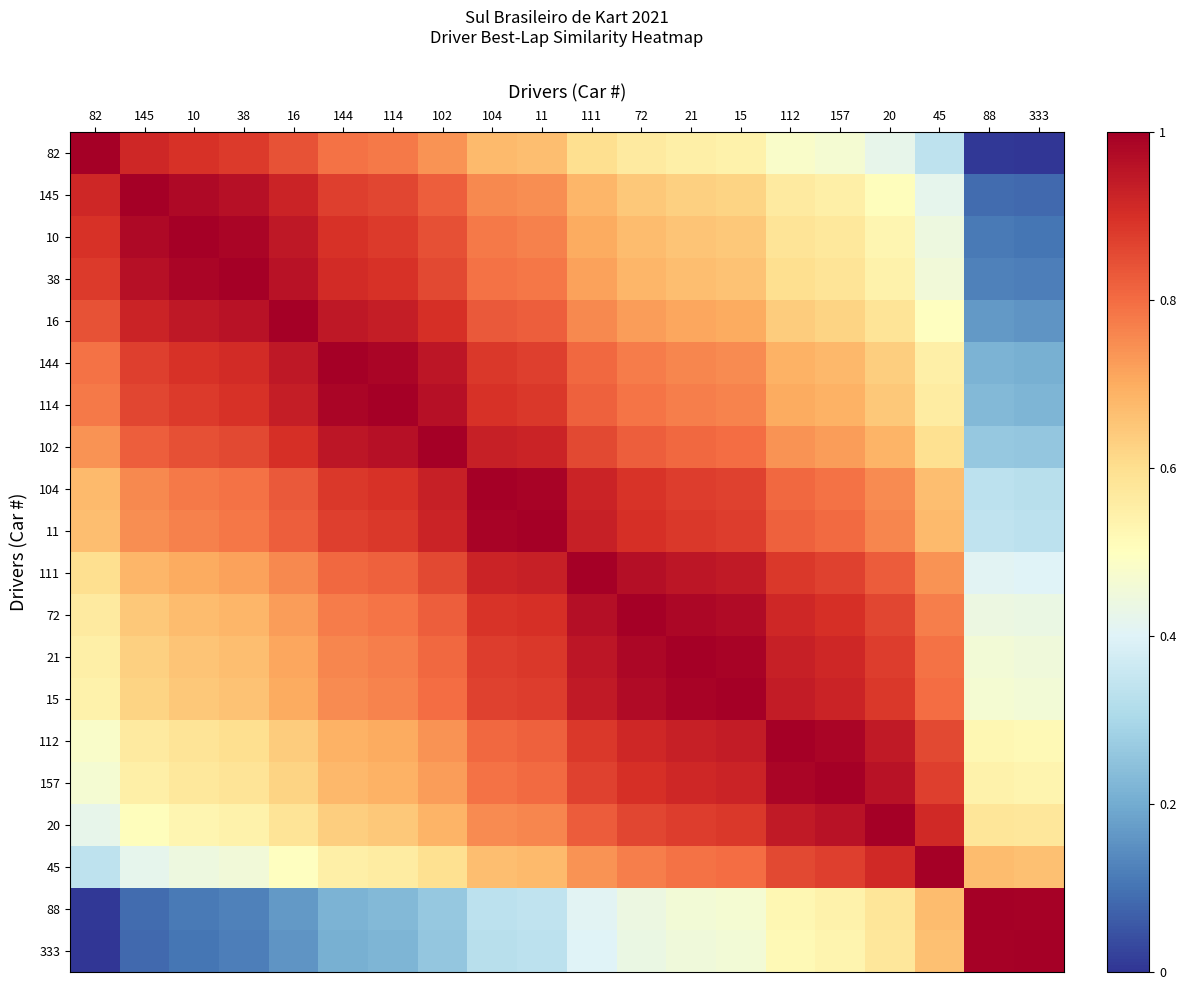

Reading left to right, what are all the values shown in this chart?

82: 82=1.0	145=0.9	10=0.9	38=0.9	16=0.8	144=0.8	114=0.8	102=0.7	104=0.7	11=0.7	111=0.6	72=0.6	21=0.5	15=0.5	112=0.5	157=0.5	20=0.4	45=0.3	88=0.0	333=0.0
145: 82=0.9	145=1.0	10=1.0	38=1.0	16=0.9	144=0.9	114=0.9	102=0.8	104=0.8	11=0.7	111=0.7	72=0.6	21=0.6	15=0.6	112=0.6	157=0.5	20=0.5	45=0.4	88=0.1	333=0.1
10: 82=0.9	145=1.0	10=1.0	38=1.0	16=0.9	144=0.9	114=0.9	102=0.8	104=0.8	11=0.8	111=0.7	72=0.7	21=0.7	15=0.6	112=0.6	157=0.6	20=0.5	45=0.4	88=0.1	333=0.1
38: 82=0.9	145=1.0	10=1.0	38=1.0	16=1.0	144=0.9	114=0.9	102=0.9	104=0.8	11=0.8	111=0.7	72=0.7	21=0.7	15=0.7	112=0.6	157=0.6	20=0.5	45=0.5	88=0.1	333=0.1
16: 82=0.8	145=0.9	10=0.9	38=1.0	16=1.0	144=0.9	114=0.9	102=0.9	104=0.8	11=0.8	111=0.8	72=0.7	21=0.7	15=0.7	112=0.6	157=0.6	20=0.6	45=0.5	88=0.2	333=0.2
144: 82=0.8	145=0.9	10=0.9	38=0.9	16=0.9	144=1.0	114=1.0	102=1.0	104=0.9	11=0.9	111=0.8	72=0.8	21=0.8	15=0.8	112=0.7	157=0.7	20=0.6	45=0.5	88=0.2	333=0.2
114: 82=0.8	145=0.9	10=0.9	38=0.9	16=0.9	144=1.0	114=1.0	102=1.0	104=0.9	11=0.9	111=0.8	72=0.8	21=0.8	15=0.8	112=0.7	157=0.7	20=0.6	45=0.6	88=0.2	333=0.2
102: 82=0.7	145=0.8	10=0.8	38=0.9	16=0.9	144=1.0	114=1.0	102=1.0	104=0.9	11=0.9	111=0.9	72=0.8	21=0.8	15=0.8	112=0.7	157=0.7	20=0.7	45=0.6	88=0.3	333=0.3
104: 82=0.7	145=0.8	10=0.8	38=0.8	16=0.8	144=0.9	114=0.9	102=0.9	104=1.0	11=1.0	111=0.9	72=0.9	21=0.9	15=0.9	112=0.8	157=0.8	20=0.8	45=0.7	88=0.3	333=0.3
11: 82=0.7	145=0.7	10=0.8	38=0.8	16=0.8	144=0.9	114=0.9	102=0.9	104=1.0	11=1.0	111=0.9	72=0.9	21=0.9	15=0.9	112=0.8	157=0.8	20=0.8	45=0.7	88=0.3	333=0.3
111: 82=0.6	145=0.7	10=0.7	38=0.7	16=0.8	144=0.8	114=0.8	102=0.9	104=0.9	11=0.9	111=1.0	72=1.0	21=1.0	15=0.9	112=0.9	157=0.9	20=0.8	45=0.7	88=0.4	333=0.4
72: 82=0.6	145=0.6	10=0.7	38=0.7	16=0.7	144=0.8	114=0.8	102=0.8	104=0.9	11=0.9	111=1.0	72=1.0	21=1.0	15=1.0	112=0.9	157=0.9	20=0.9	45=0.8	88=0.4	333=0.4
21: 82=0.5	145=0.6	10=0.7	38=0.7	16=0.7	144=0.8	114=0.8	102=0.8	104=0.9	11=0.9	111=1.0	72=1.0	21=1.0	15=1.0	112=0.9	157=0.9	20=0.9	45=0.8	88=0.5	333=0.5
15: 82=0.5	145=0.6	10=0.6	38=0.7	16=0.7	144=0.8	114=0.8	102=0.8	104=0.9	11=0.9	111=0.9	72=1.0	21=1.0	15=1.0	112=0.9	157=0.9	20=0.9	45=0.8	88=0.5	333=0.5
112: 82=0.5	145=0.6	10=0.6	38=0.6	16=0.6	144=0.7	114=0.7	102=0.7	104=0.8	11=0.8	111=0.9	72=0.9	21=0.9	15=0.9	112=1.0	157=1.0	20=0.9	45=0.9	88=0.5	333=0.5
157: 82=0.5	145=0.5	10=0.6	38=0.6	16=0.6	144=0.7	114=0.7	102=0.7	104=0.8	11=0.8	111=0.9	72=0.9	21=0.9	15=0.9	112=1.0	157=1.0	20=1.0	45=0.9	88=0.5	333=0.5
20: 82=0.4	145=0.5	10=0.5	38=0.5	16=0.6	144=0.6	114=0.6	102=0.7	104=0.8	11=0.8	111=0.8	72=0.9	21=0.9	15=0.9	112=0.9	157=1.0	20=1.0	45=0.9	88=0.6	333=0.6
45: 82=0.3	145=0.4	10=0.4	38=0.5	16=0.5	144=0.5	114=0.6	102=0.6	104=0.7	11=0.7	111=0.7	72=0.8	21=0.8	15=0.8	112=0.9	157=0.9	20=0.9	45=1.0	88=0.7	333=0.7
88: 82=0.0	145=0.1	10=0.1	38=0.1	16=0.2	144=0.2	114=0.2	102=0.3	104=0.3	11=0.3	111=0.4	72=0.4	21=0.5	15=0.5	112=0.5	157=0.5	20=0.6	45=0.7	88=1.0	333=1.0
333: 82=0.0	145=0.1	10=0.1	38=0.1	16=0.2	144=0.2	114=0.2	102=0.3	104=0.3	11=0.3	111=0.4	72=0.4	21=0.5	15=0.5	112=0.5	157=0.5	20=0.6	45=0.7	88=1.0	333=1.0